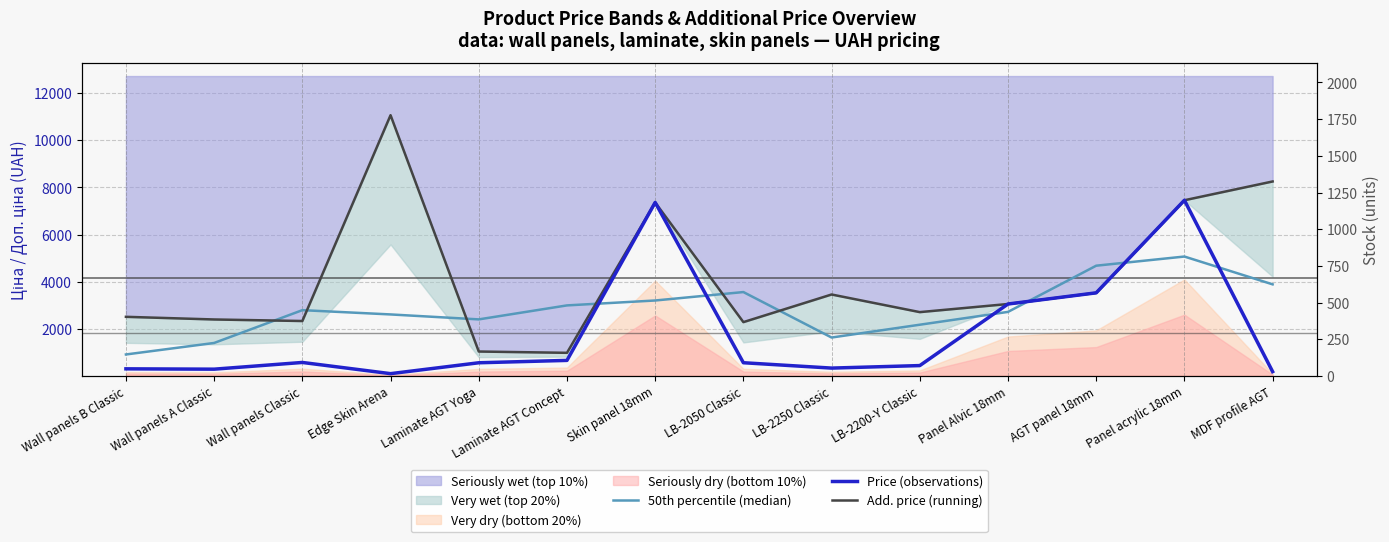

What is the difference between the maximum and minimum values in the Add. price (running) series?

10062.3